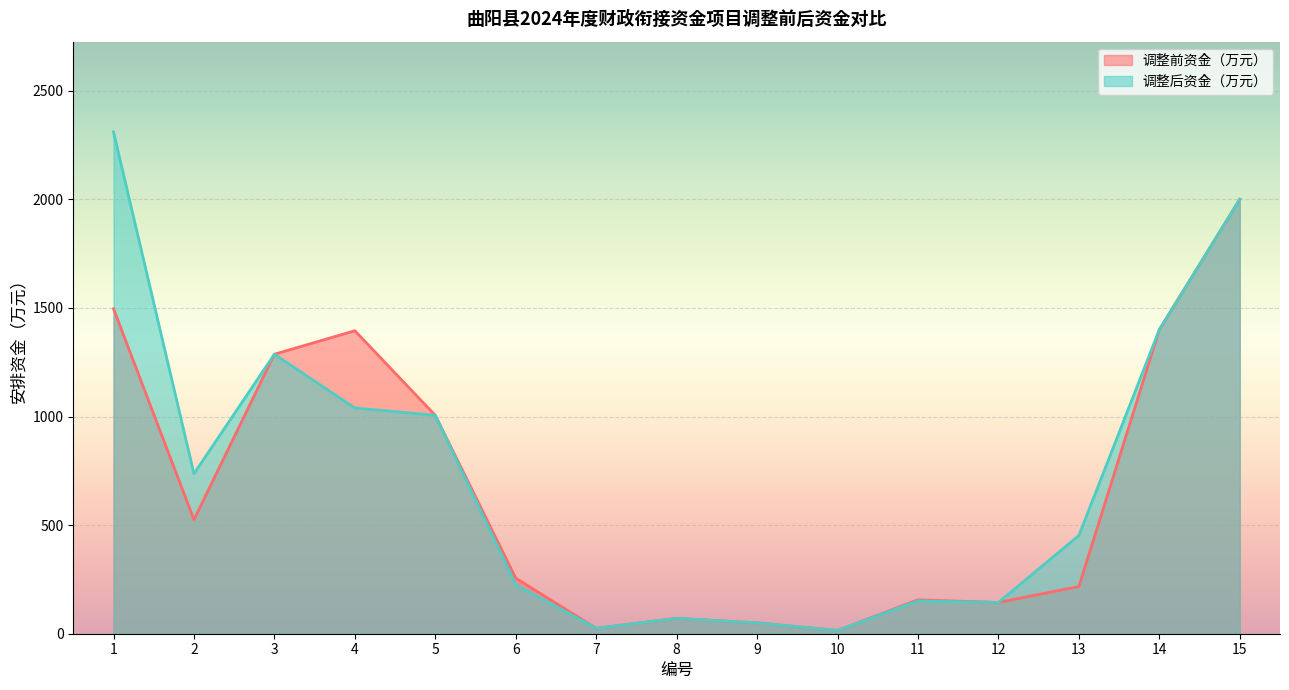

What is the sum of the 调整后资金（万元） values at 11 and 6?

376.9